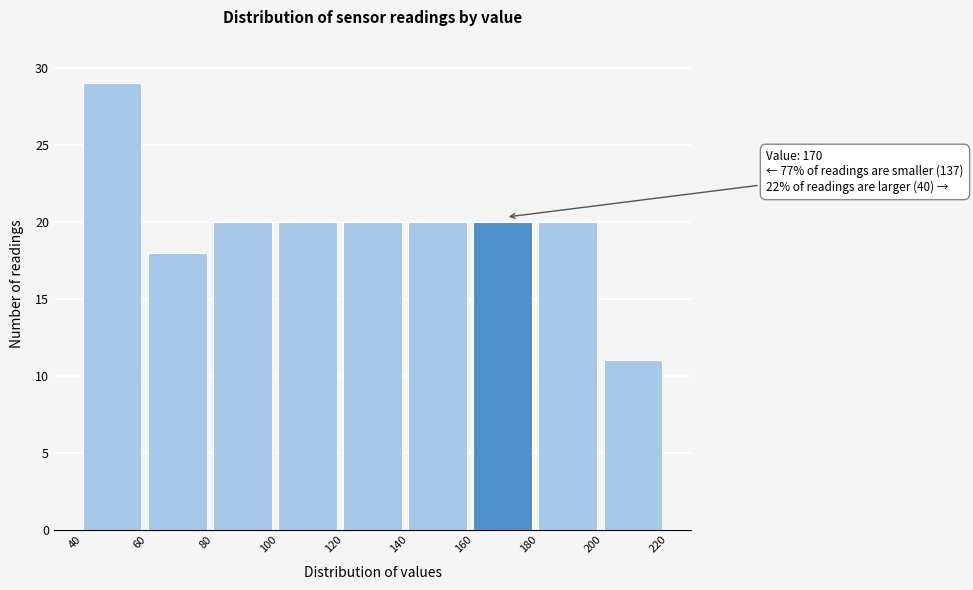

Which range on the x-axis has the tallest bar?

40 to 60